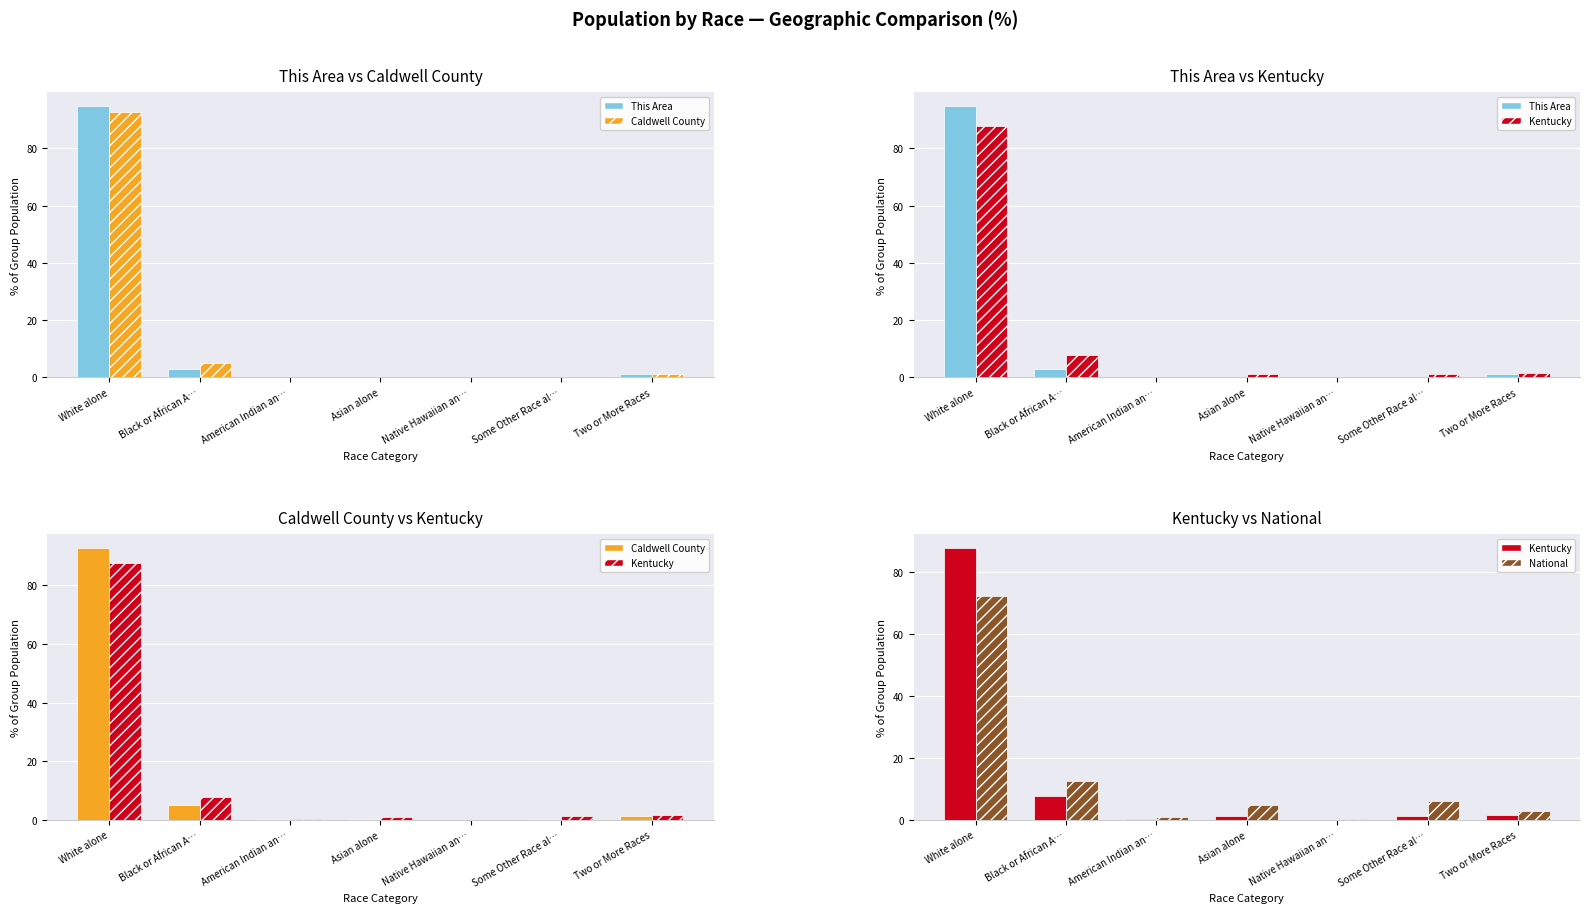

At how many categories does at least one series exceed 78?

1